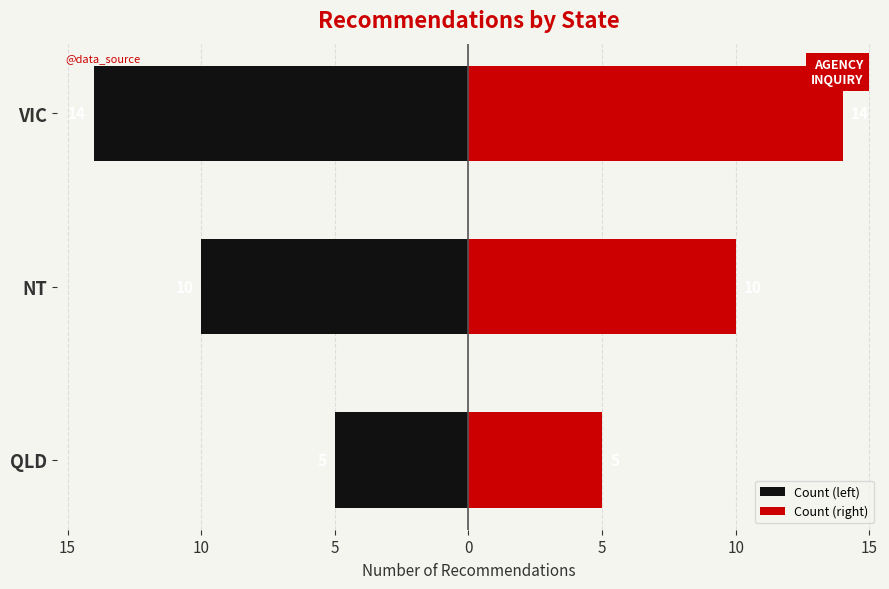

What is the maximum value for Count (left)?

-5